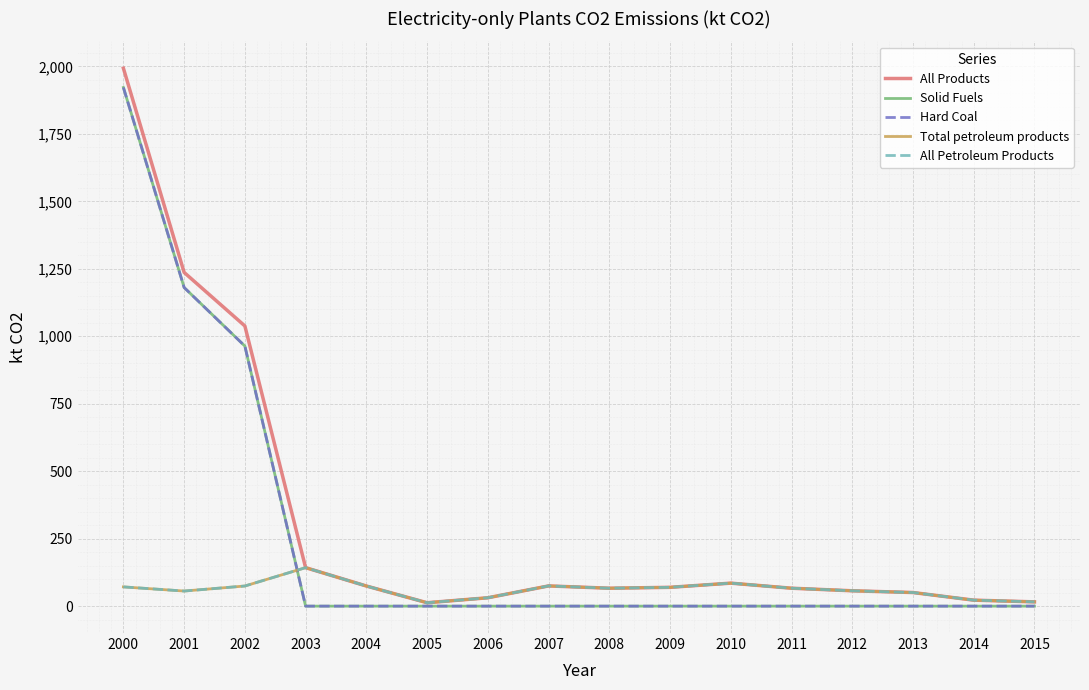

Reading left to right, transcribe all the data shown in this chart.

All Products: 1993.2	1236.6	1038.2	142.6	74.6	12.6	31.0	74.9	66.4	69.7	85.2	66.4	56.9	50.4	22.2	15.9
Solid Fuels: 1921.9	1180.7	963.6	0.0	0.0	0.0	0.0	0.0	0.0	0.0	0.0	0.0	0.0	0.0	0.0	0.0
Hard Coal: 1921.9	1180.7	963.6	0.0	0.0	0.0	0.0	0.0	0.0	0.0	0.0	0.0	0.0	0.0	0.0	0.0
Total petroleum products: 71.3	55.9	74.6	142.6	74.6	12.6	31.0	74.9	66.4	69.7	85.2	66.4	56.9	50.4	22.2	15.9
All Petroleum Products: 71.3	55.9	74.6	142.6	74.6	12.6	31.0	74.9	66.4	69.7	85.2	66.4	56.9	50.4	22.2	15.9